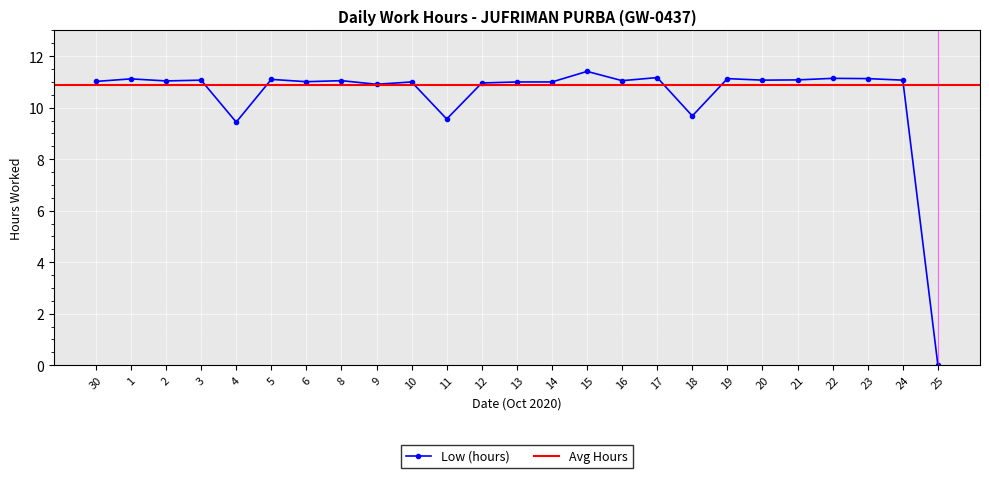

Rank the categories by value from highest to lowest.

15, 17, 22, 19, 23, 1, 5, 21, 3, 20, 24, 8, 16, 2, 30, 6, 10, 13, 14, 12, 9, 18, 11, 4, 25